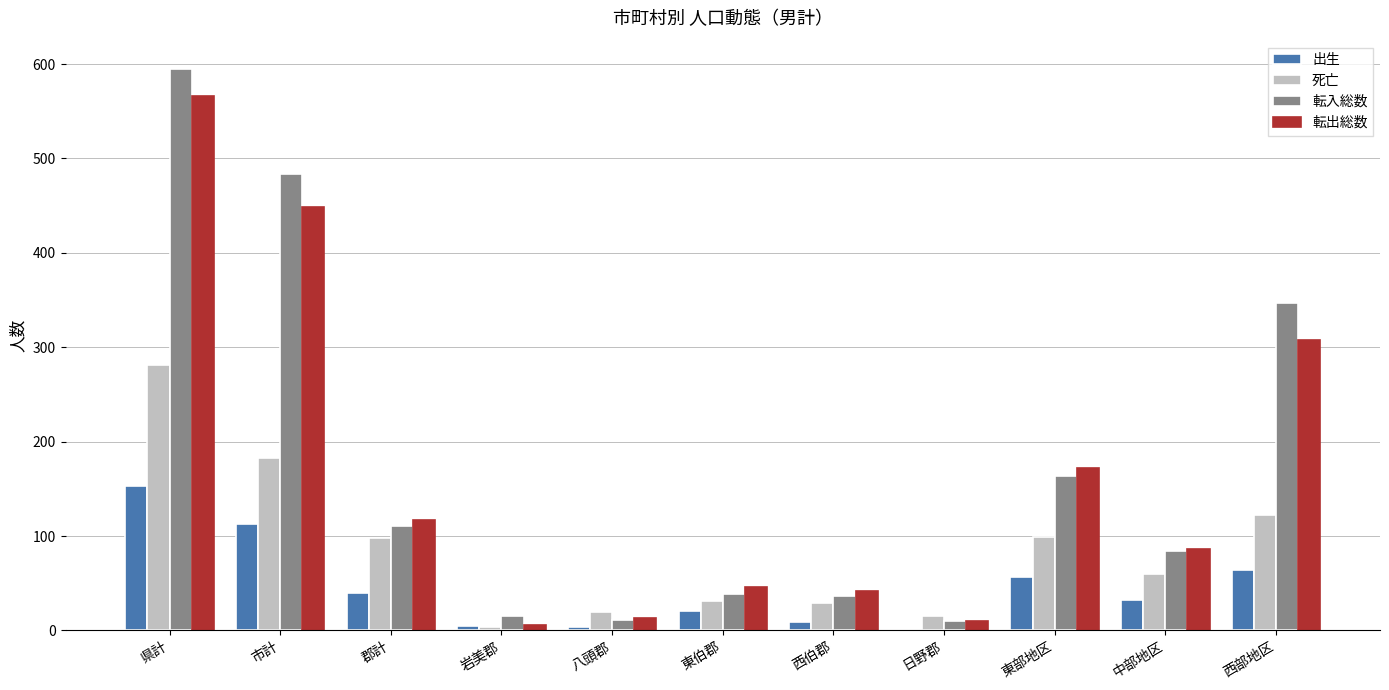

Is it true that 転入総数 equals 164 at 東部地区?

True